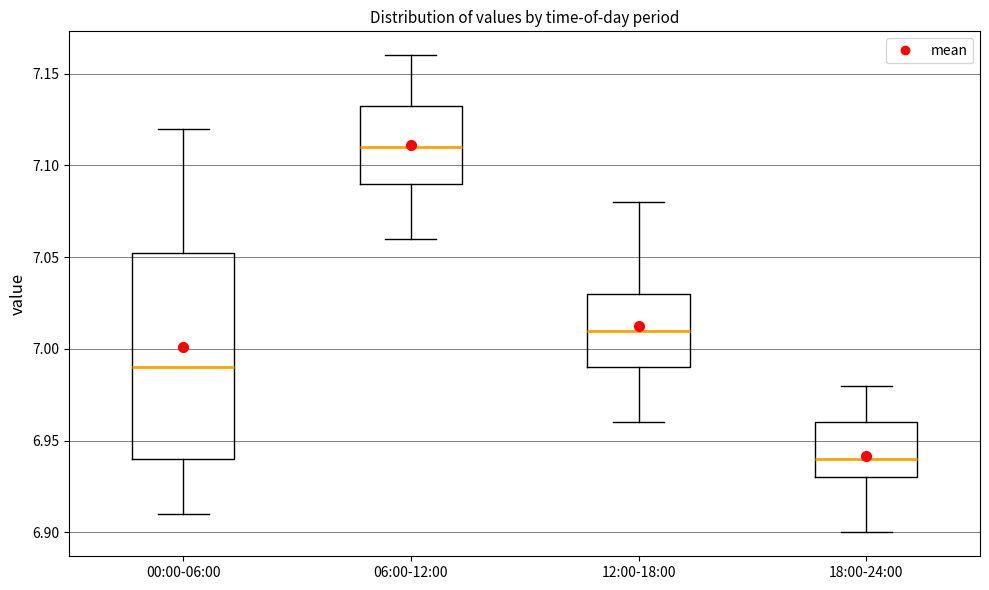

Which box's median line is the lowest?

18:00-24:00